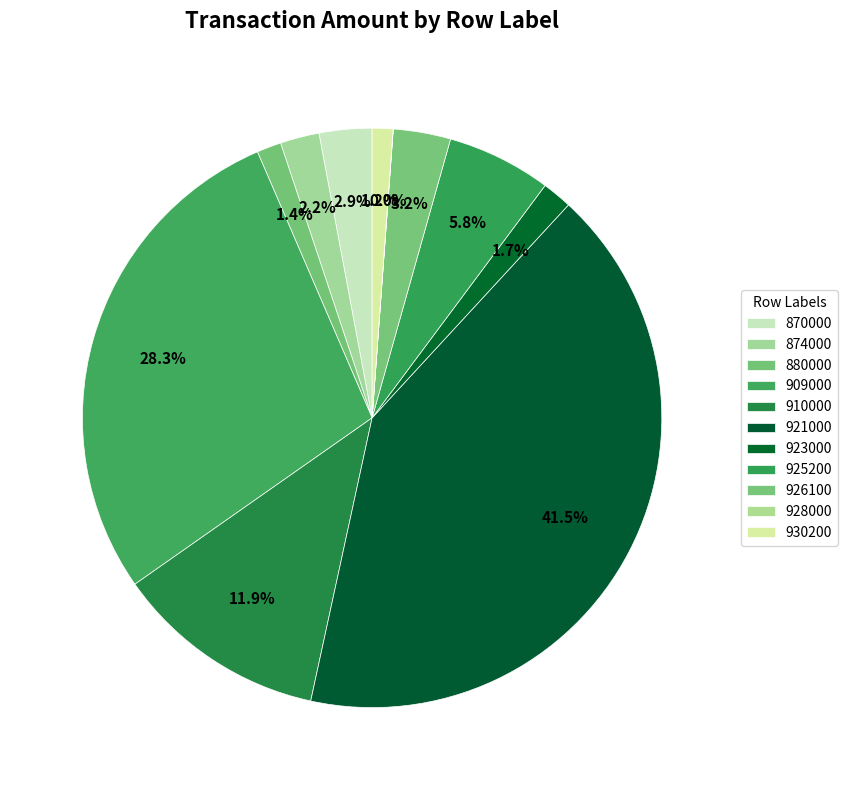

What is the largest slice in the pie chart?

921000